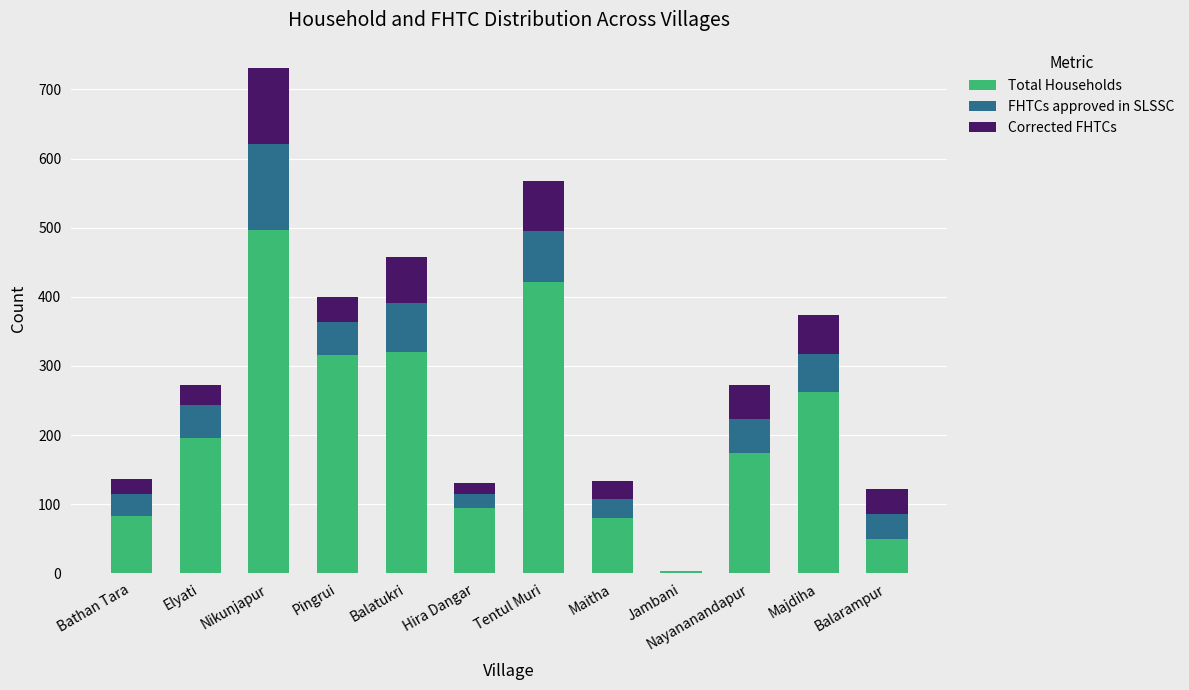

What is the approximate value of Total Households at Balatukri?

320